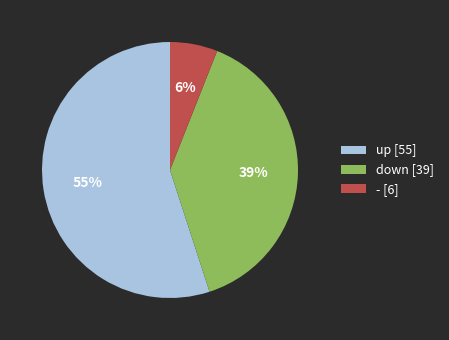

To the nearest percent, what percentage of the pie is up?

55%